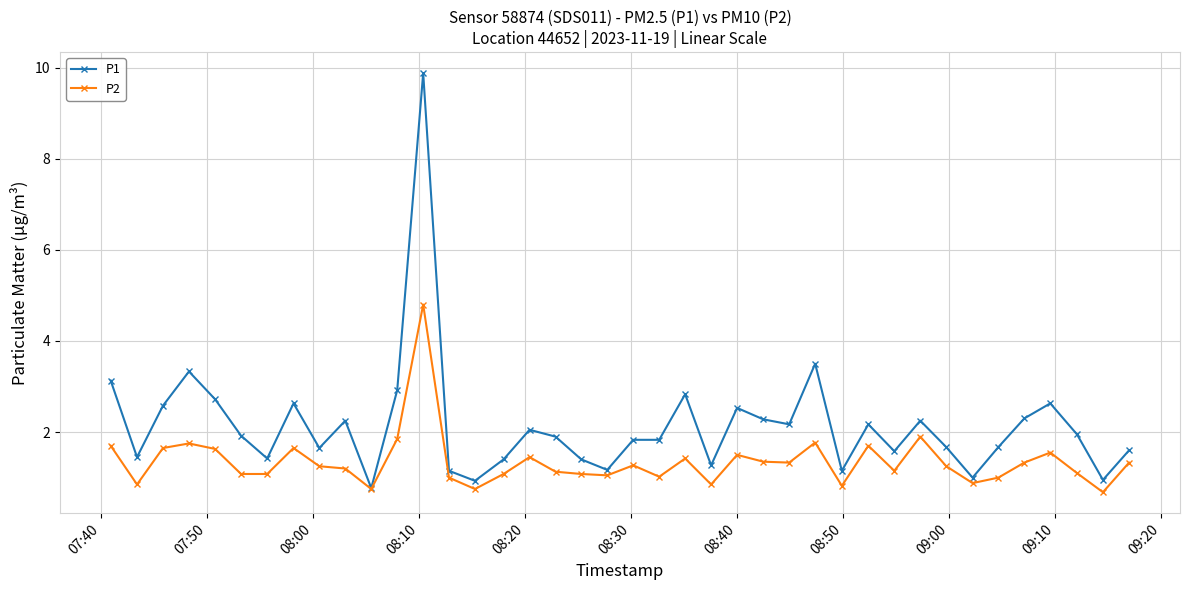

What is the maximum value shown in the chart?

9.9